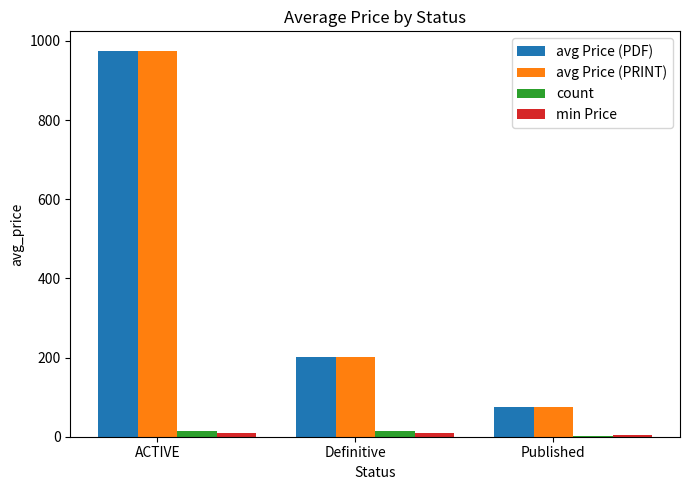

The value of avg Price (PRINT) at Published is 76.0. True or false?

True